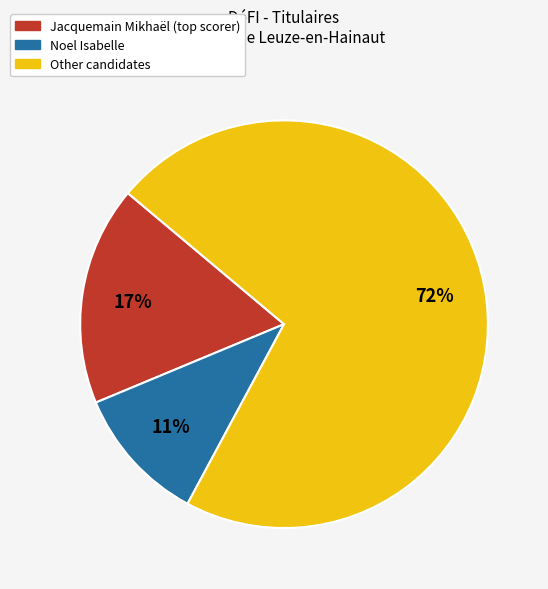

How many slices are in this pie chart?

3